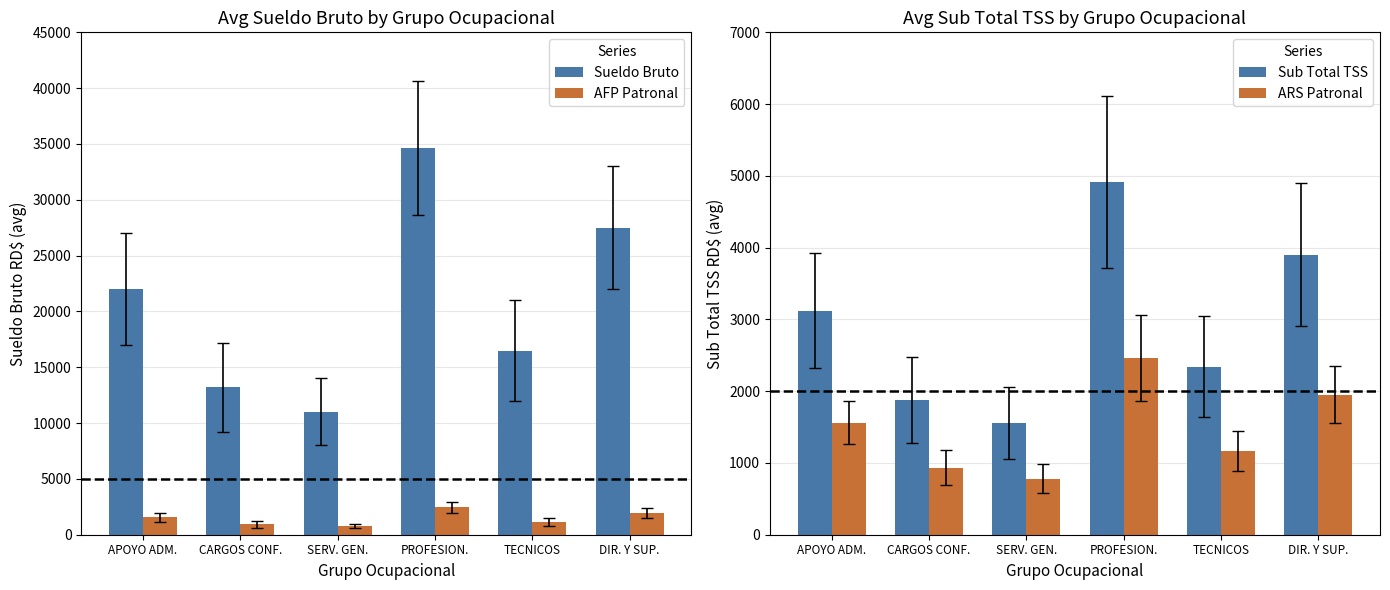

Rank the series at SERV. GEN. from highest to lowest value.

Sueldo Bruto, Sub Total TSS, AFP Patronal, ARS Patronal